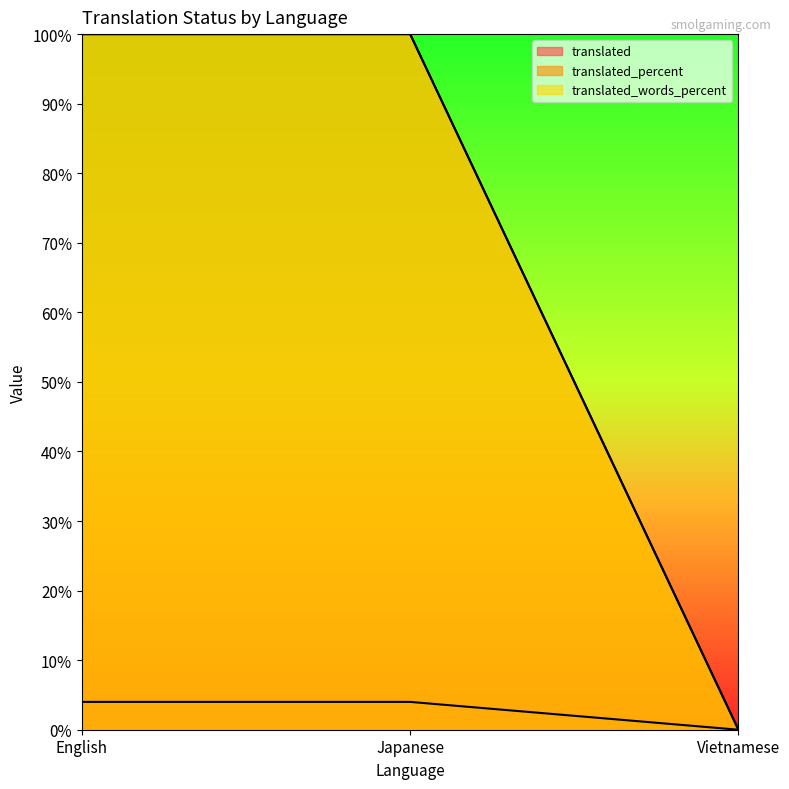

What is the label of the 3rd point from the left?

Vietnamese